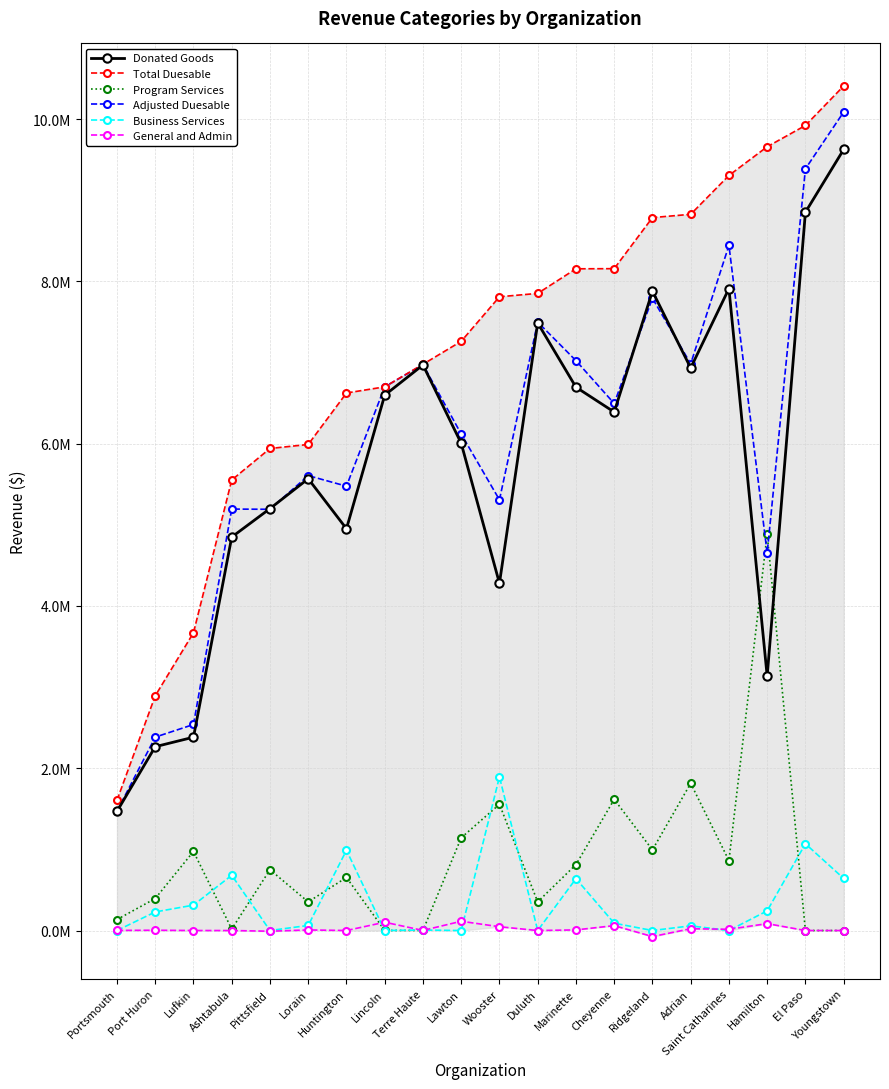

Where is the first local minimum for Business Services?

Pittsfield